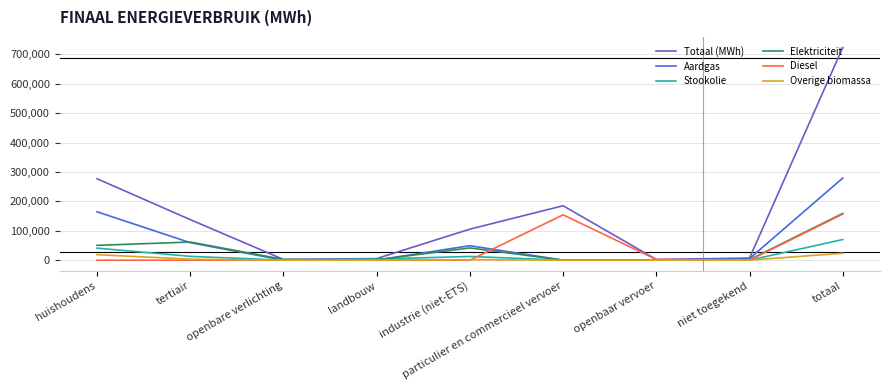

True or false: Diesel has a value of -91001.4 at tertiair.

False